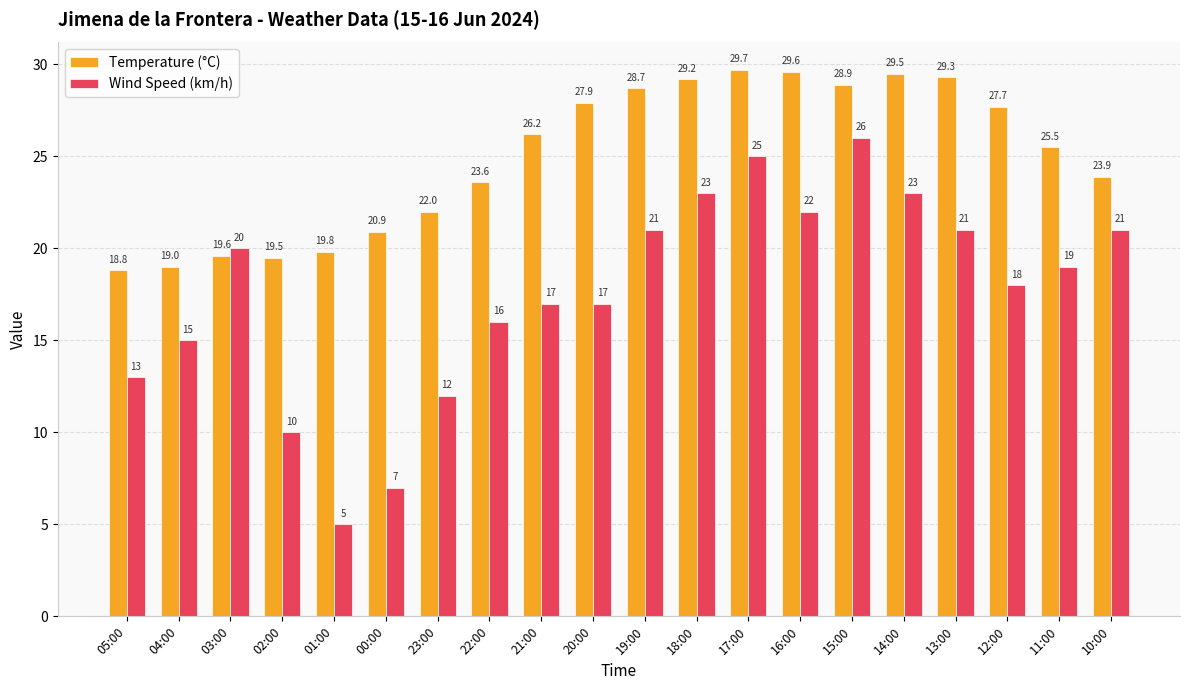

What is the difference between the highest and lowest values at 16:00?

7.6